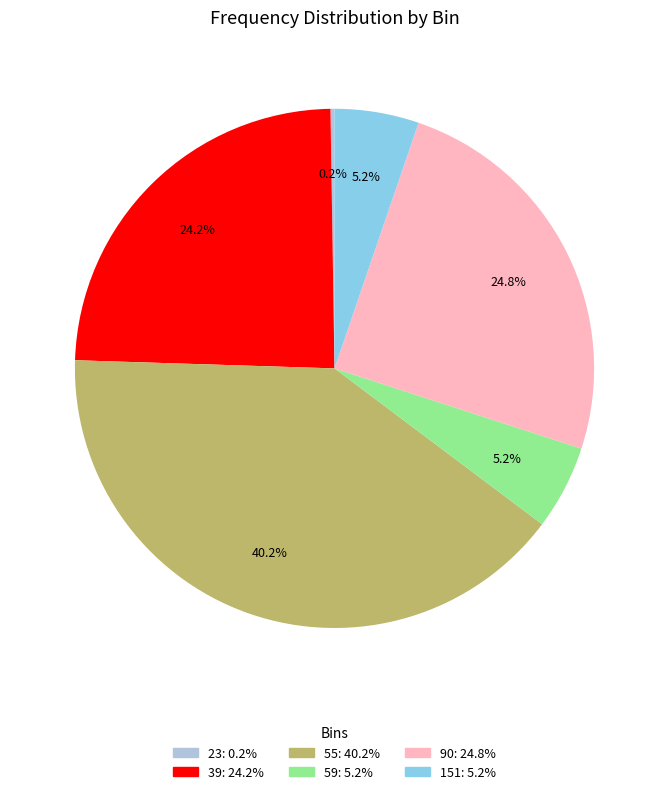

Which has a higher value, 90 or 55?

55